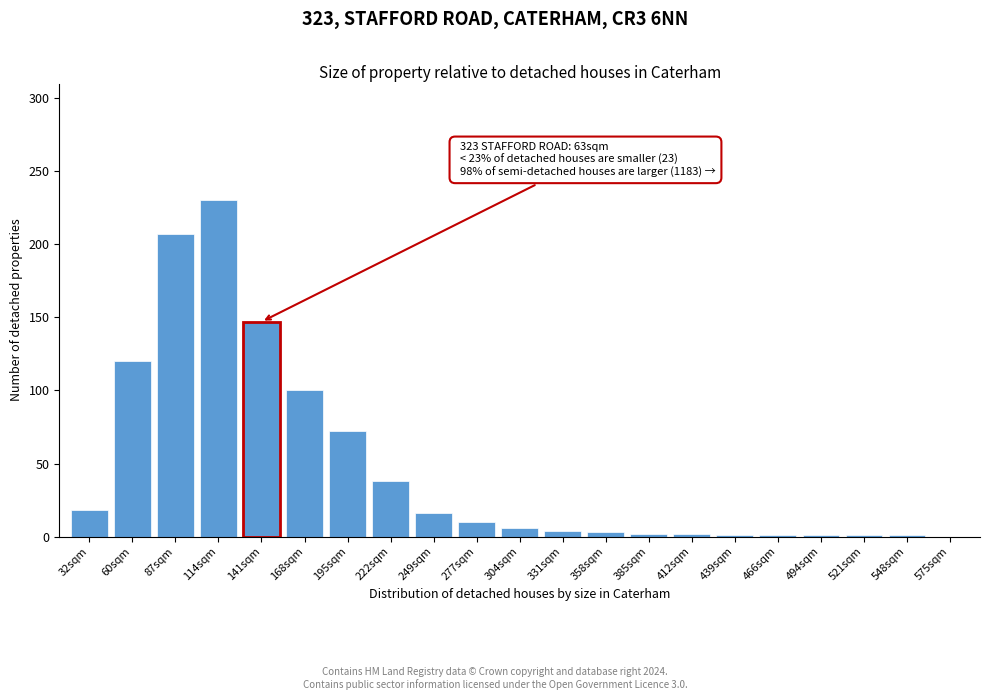

What is the sum of all values?

980